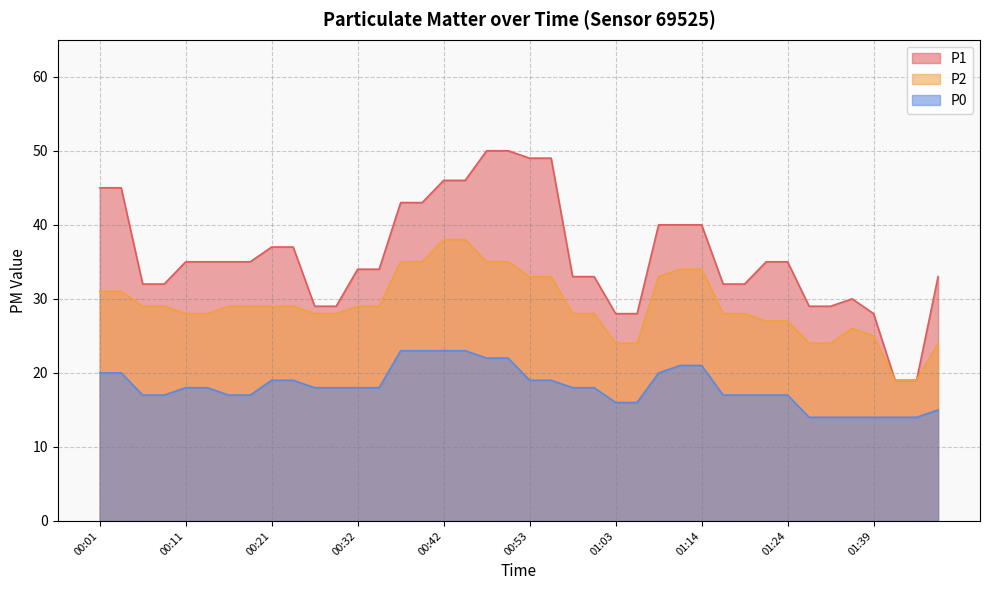

What is the value of the P0 point at the 2nd from the left?

20